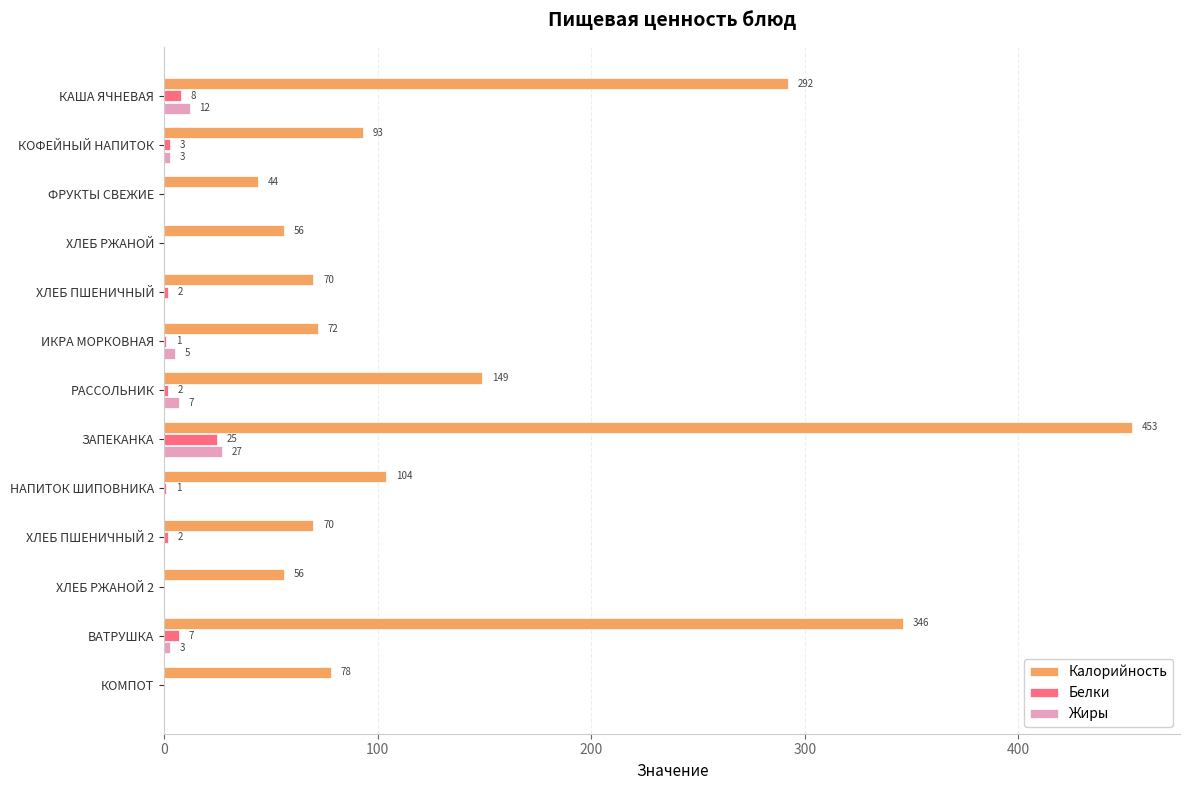

At which label does Белки reach its peak?

ЗАПЕКАНКА